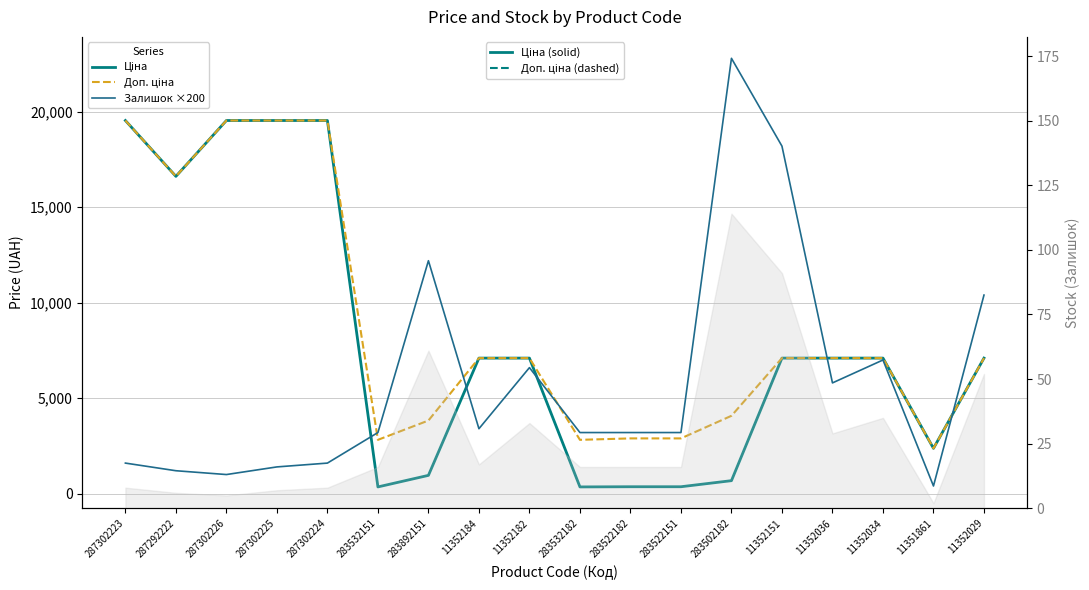

Is the value of Доп. ціна at 283532182 greater than the value of Залишок ×200 at 11352184?

No